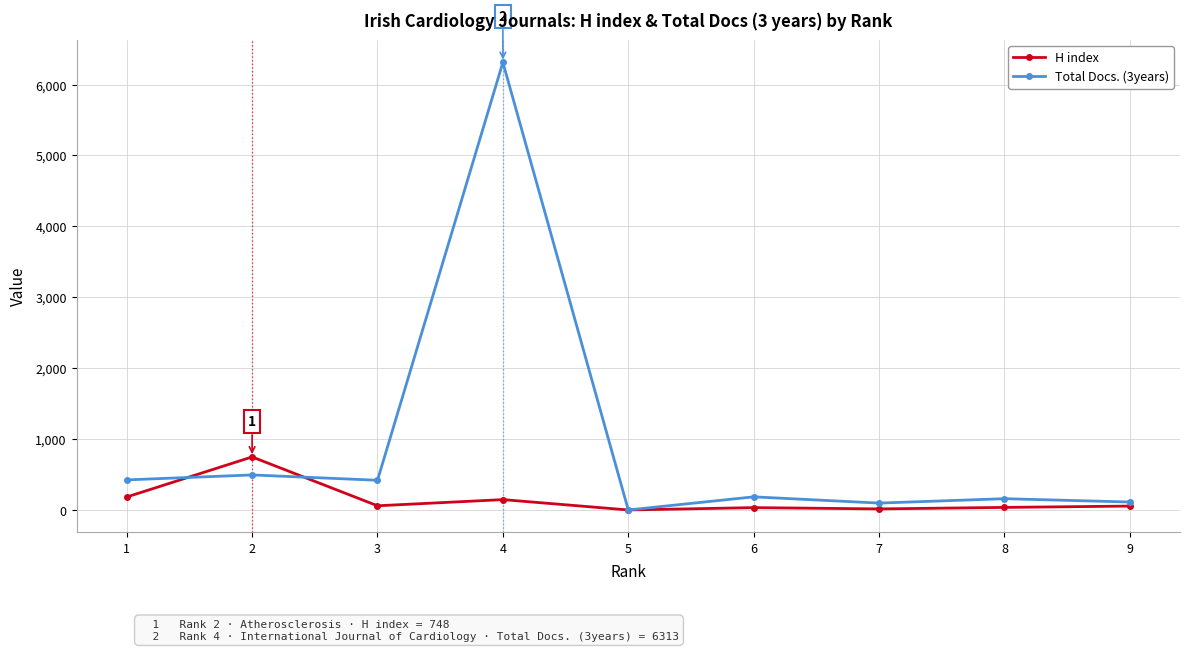

Which series has the largest range (max minus min)?

Total Docs. (3years)